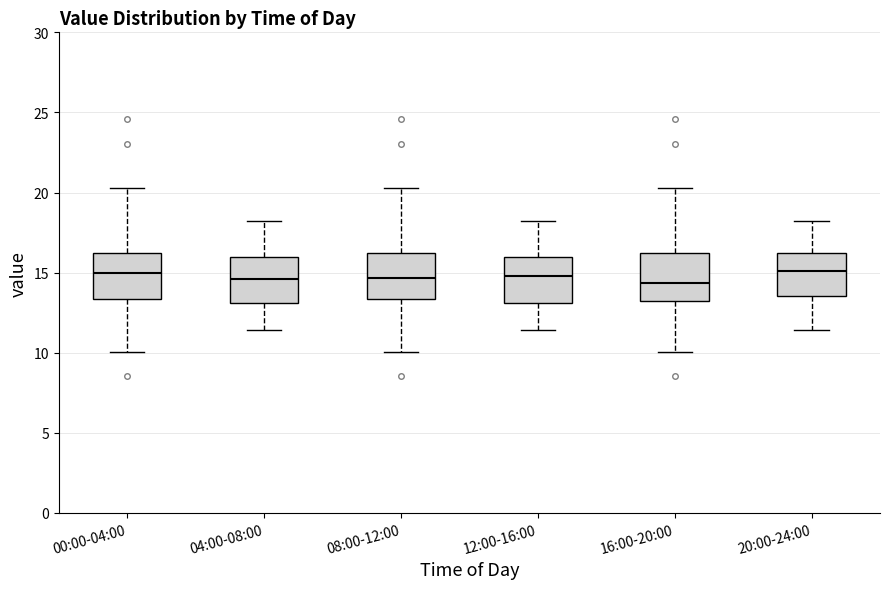

Reading left to right, read every box against the y-axis: the position of its median line, the range the box covers, and the ends of its whiskers. The values are not printed on the chart, so give them approximately, as read against the axis.

00:00-04:00: median 15.0, box 13.5 to 16.0, whiskers 10.0 to 20.5
04:00-08:00: median 14.5, box 13.0 to 16.0, whiskers 11.5 to 18.0
08:00-12:00: median 14.5, box 13.5 to 16.0, whiskers 10.0 to 20.5
12:00-16:00: median 15.0, box 13.0 to 16.0, whiskers 11.5 to 18.0
16:00-20:00: median 14.5, box 13.0 to 16.0, whiskers 10.0 to 20.5
20:00-24:00: median 15.0, box 13.5 to 16.0, whiskers 11.5 to 18.0